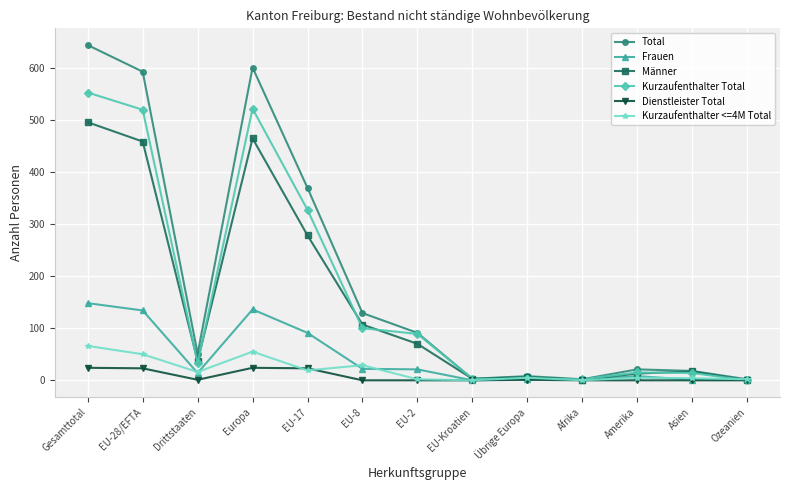

At Europa, list the series in order from largest to smallest.

Total, Kurzaufenthalter Total, Männer, Frauen, Kurzaufenthalter <=4M Total, Dienstleister Total